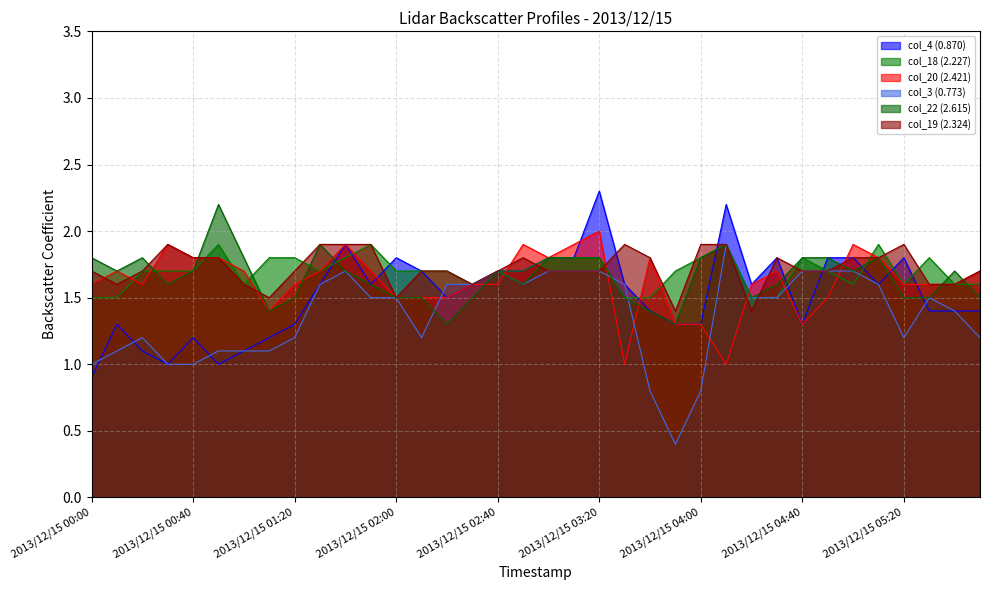

What is the sum of the col_20 (2.421) values at 2013/12/15 03:10 and 2013/12/15 03:20?

3.9